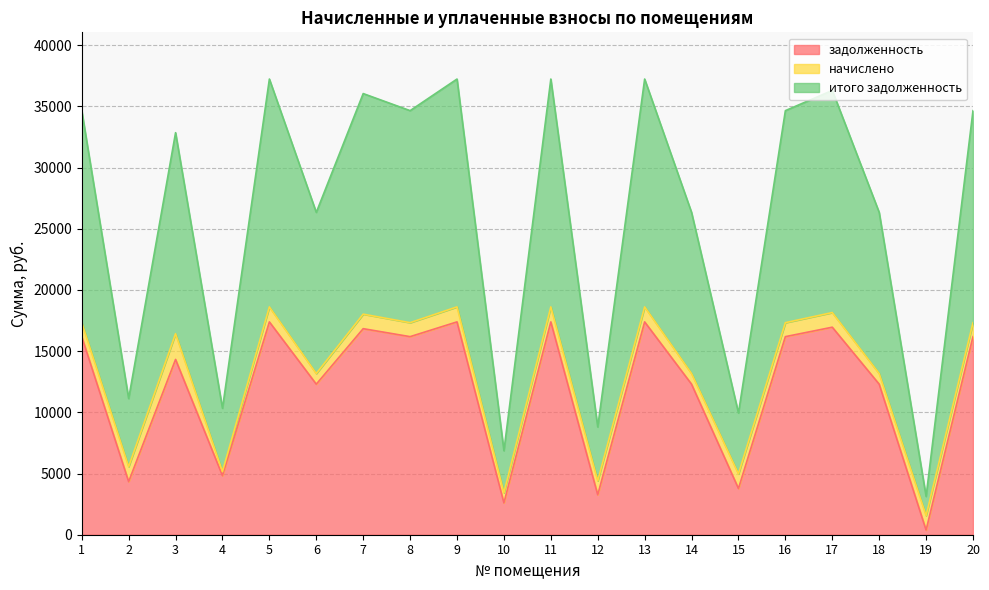

What is the highest value of the задолженность series?

17390.5